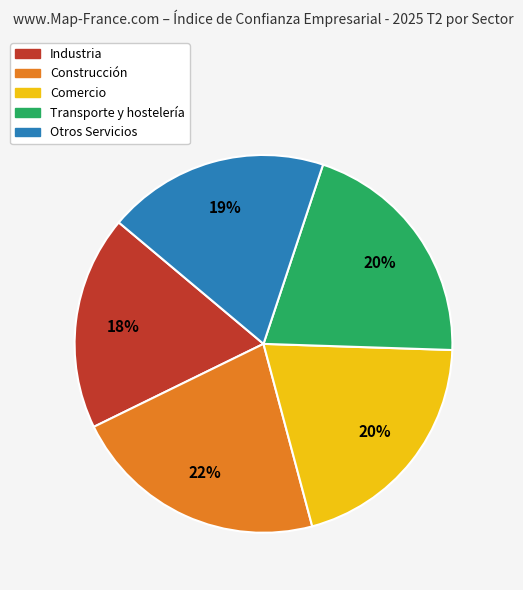

What is the smallest slice in the pie chart?

Industria